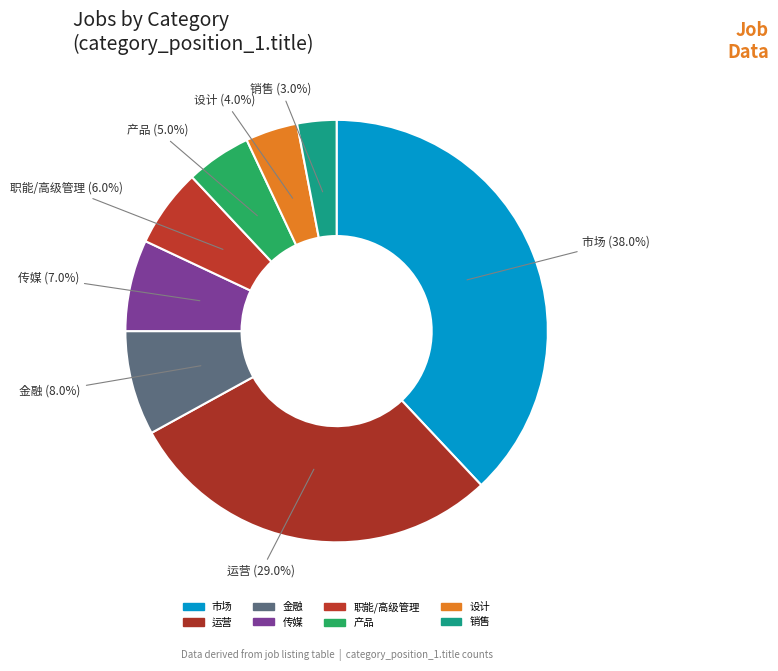

To the nearest percent, what is the difference between the largest and smallest slice percentages?

35%